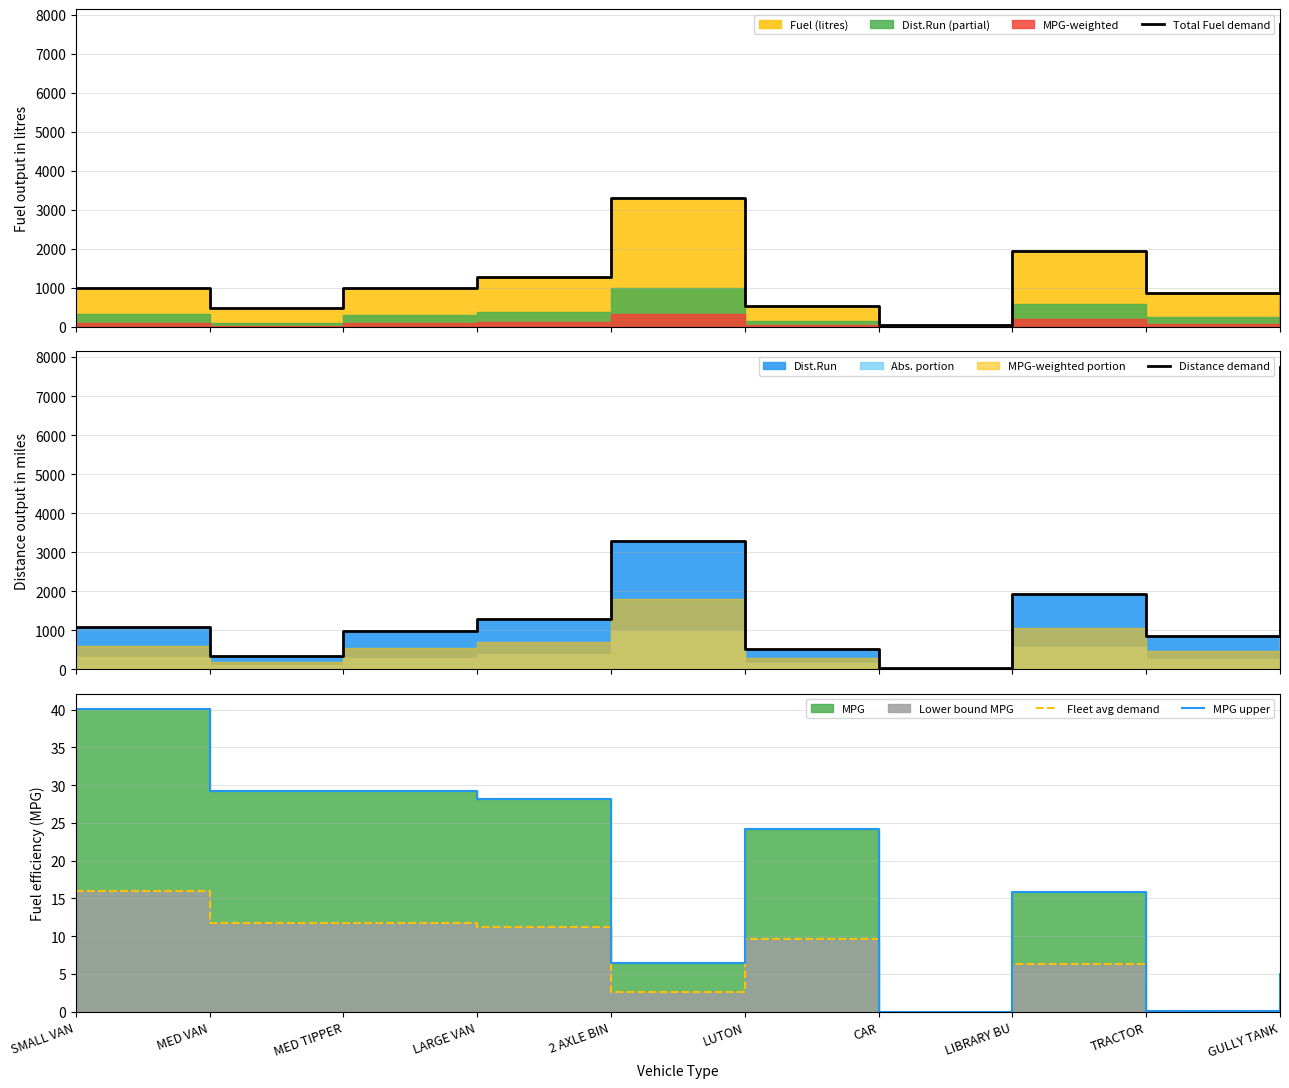

Between MED VAN and TRACTOR, which is larger?

TRACTOR